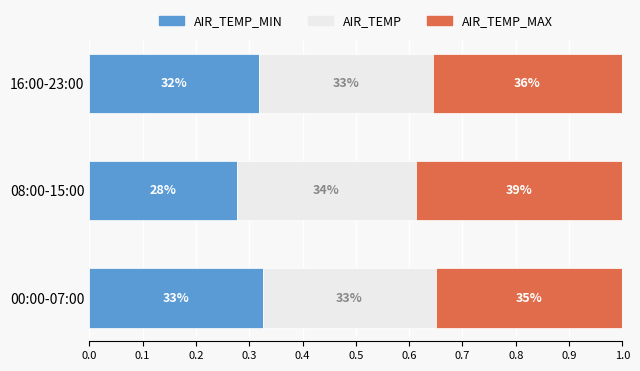

List the series in order of their overall mean, lowest first.

AIR_TEMP_MIN, AIR_TEMP, AIR_TEMP_MAX